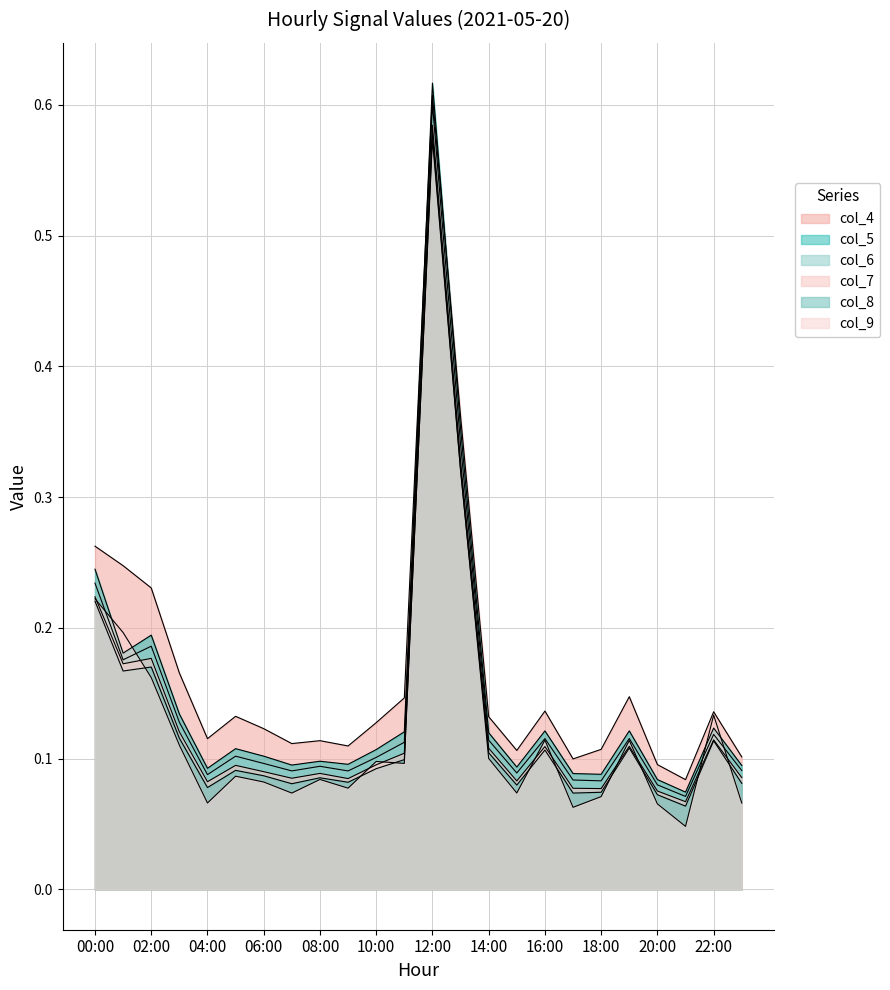

Between 04:00 and 15:00, which is larger?

04:00